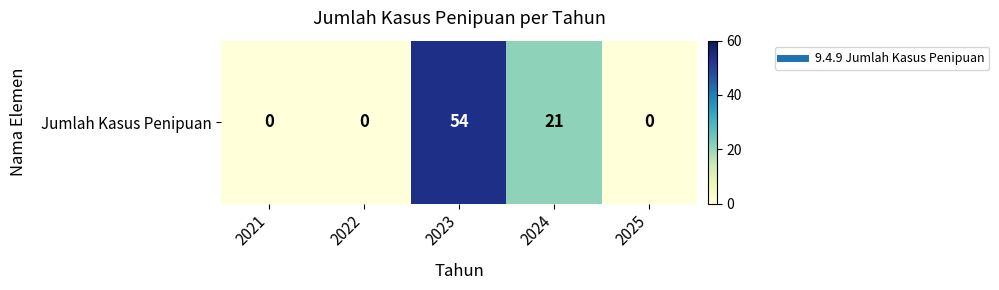

Rank the categories by value from highest to lowest.

2023, 2024, 2021, 2022, 2025